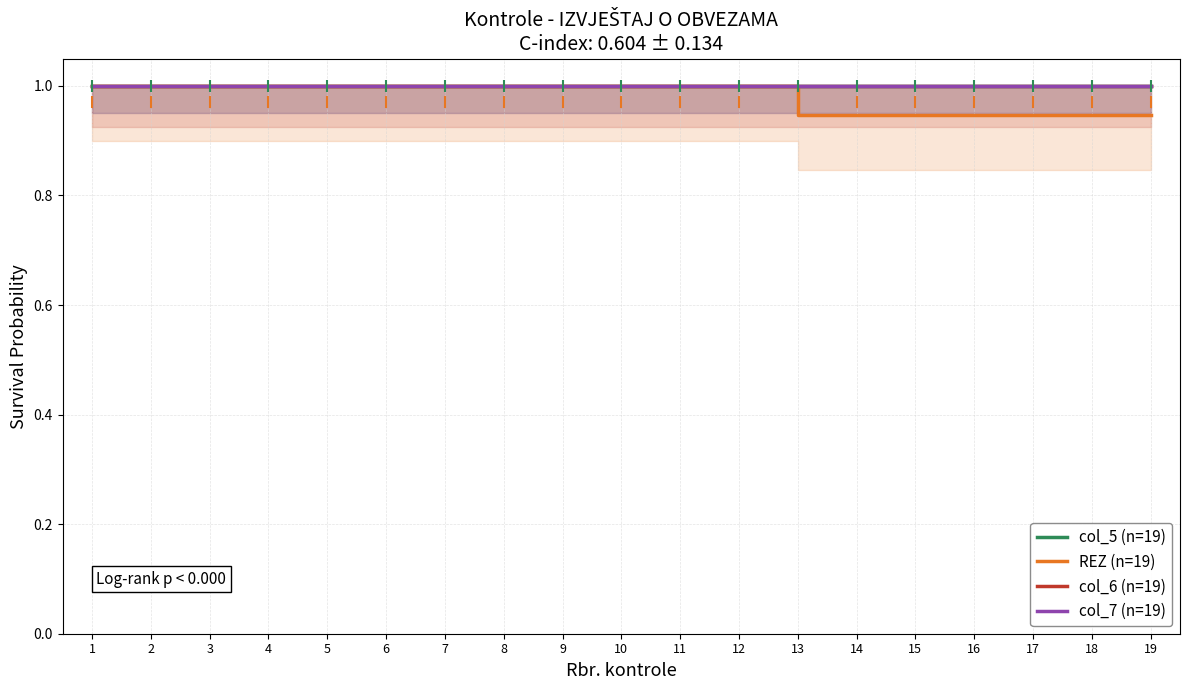

At how many categories does at least one series exceed 0?

19